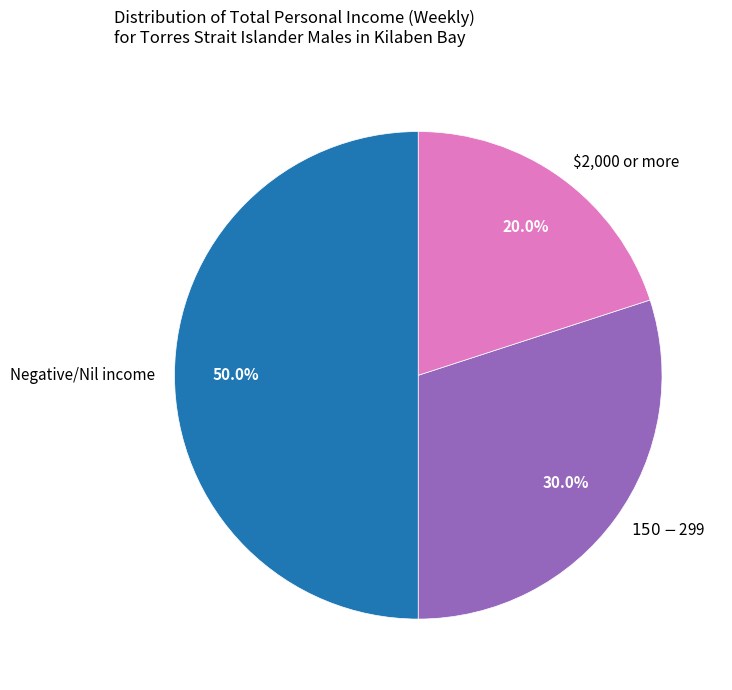

What is the smallest slice in the pie chart?

$2,000 or more